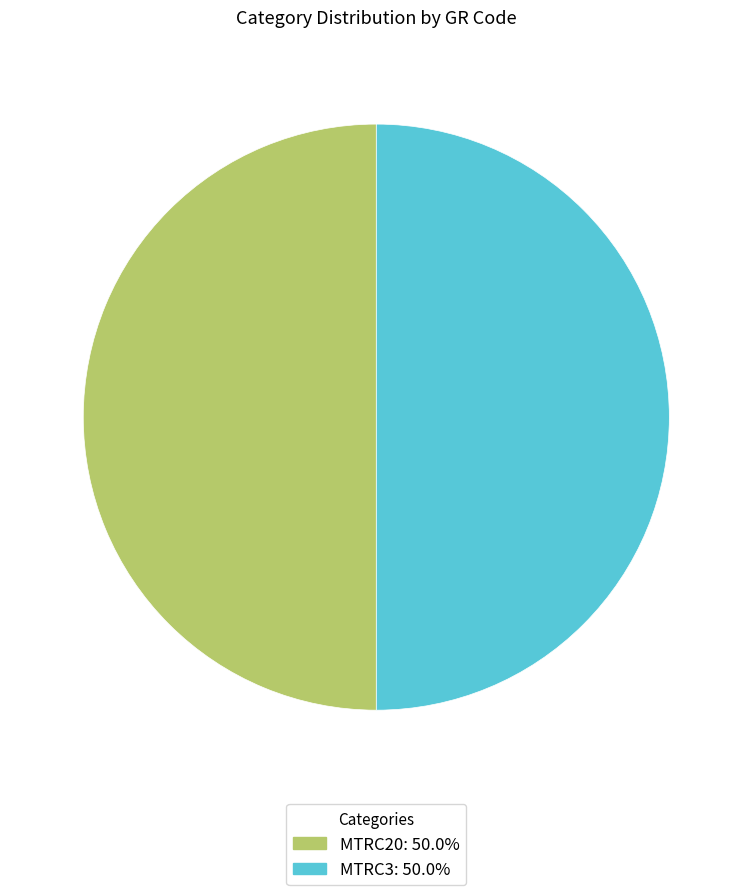

Approximately how many times larger is the value at MTRC3 compared to MTRC20?

1.0